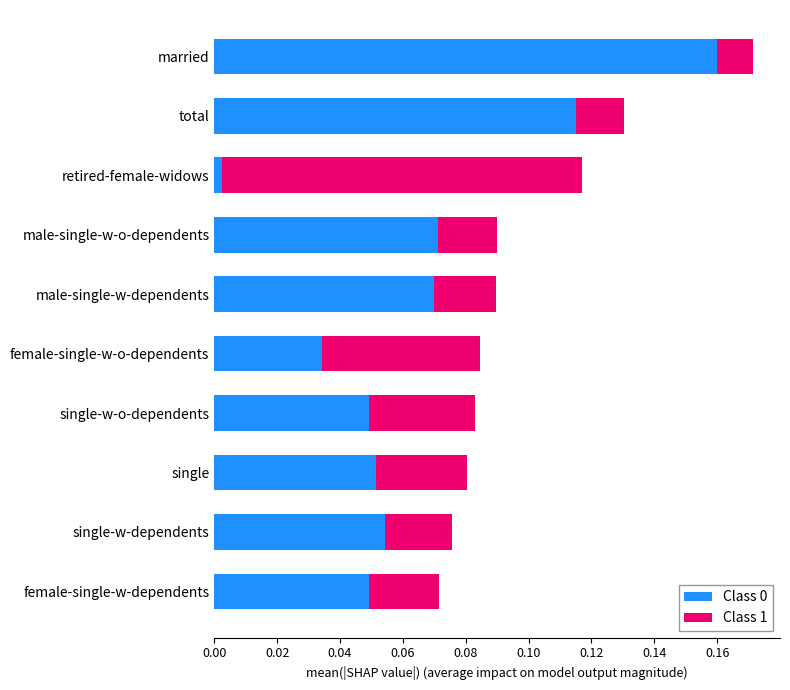

At which category is the sum across all series the highest?

married